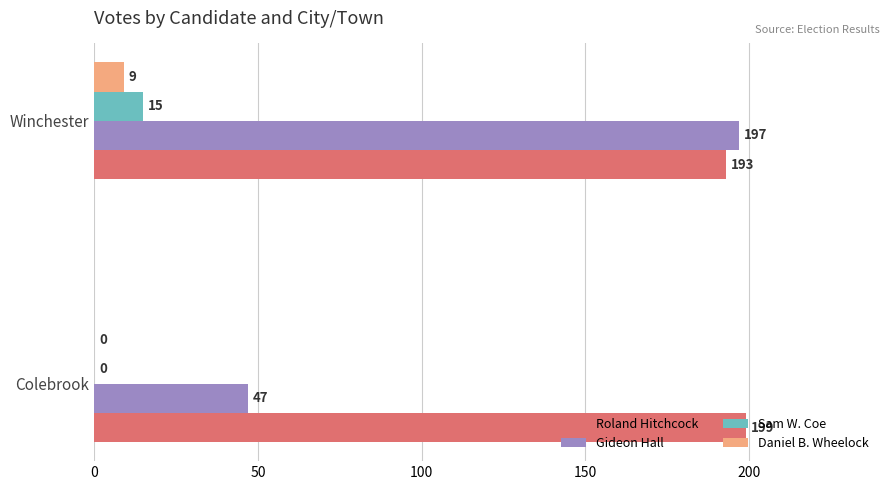

What is the maximum value shown in the chart?

199